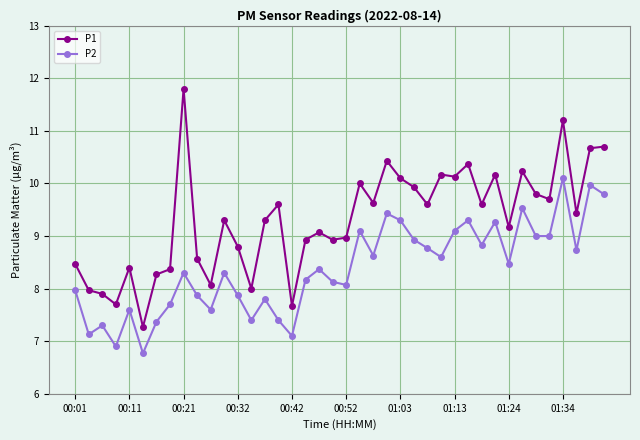

Which series has the largest total across all categories?

P1